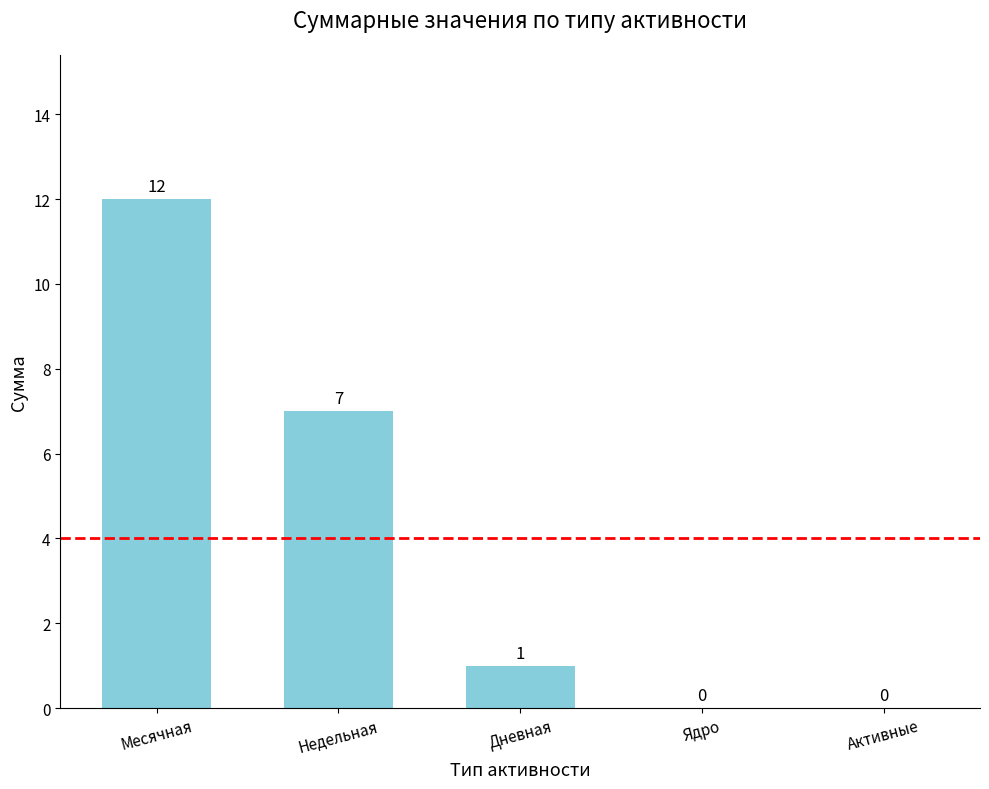

Which has a higher value, Ядро or Недельная?

Недельная